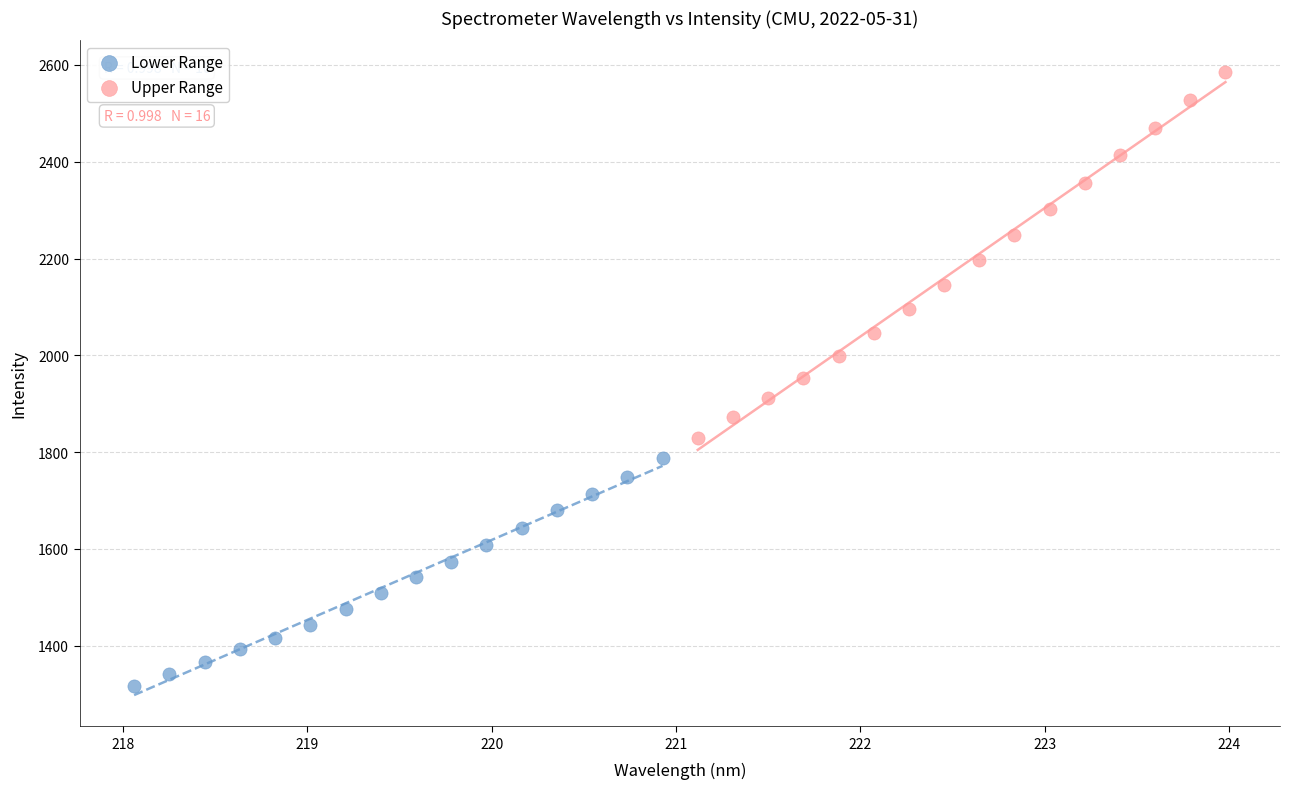

What are all the series names shown in the legend?

Lower Range, Upper Range